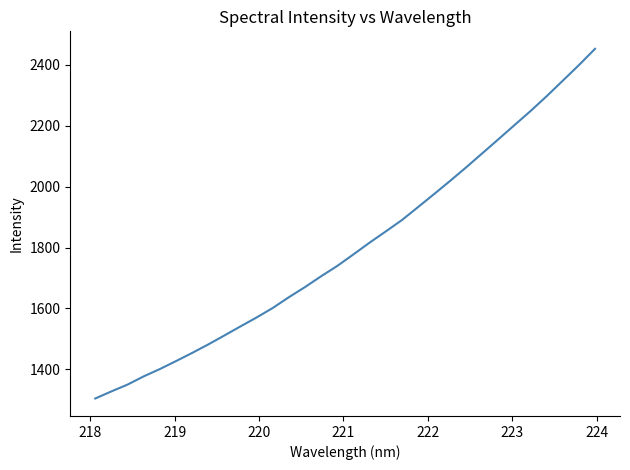

What is the difference between the maximum and minimum values?

1148.0